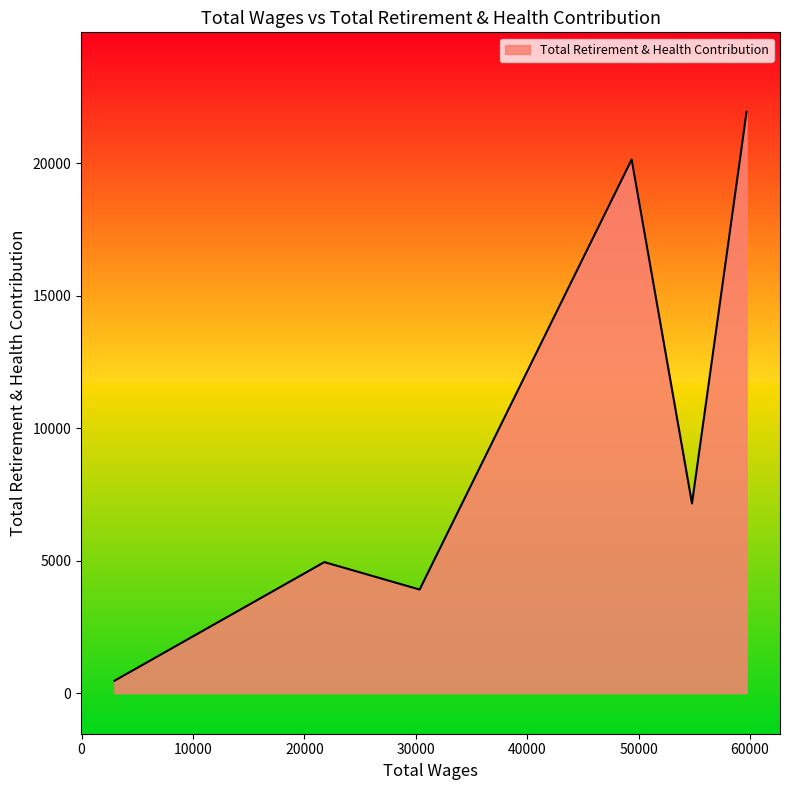

What is the difference between the second highest and second lowest values?

16232